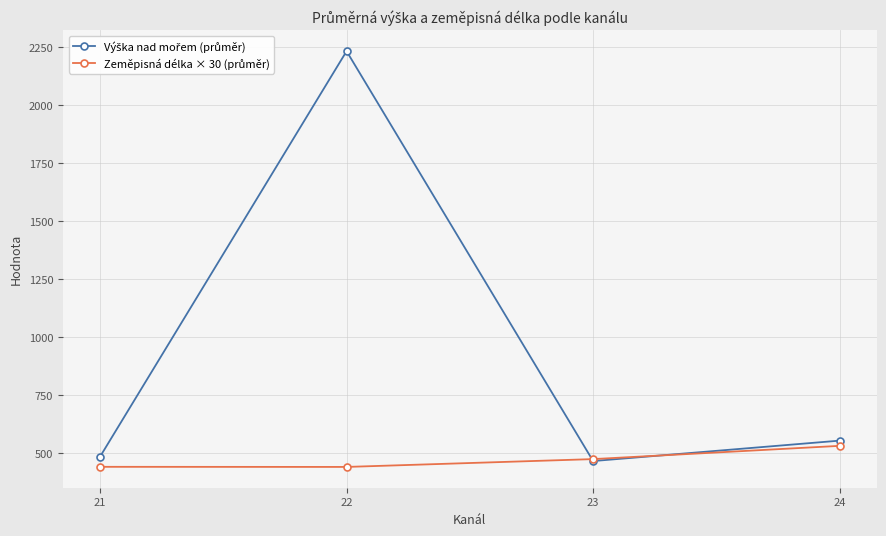

At which category is the sum across all series the highest?

22